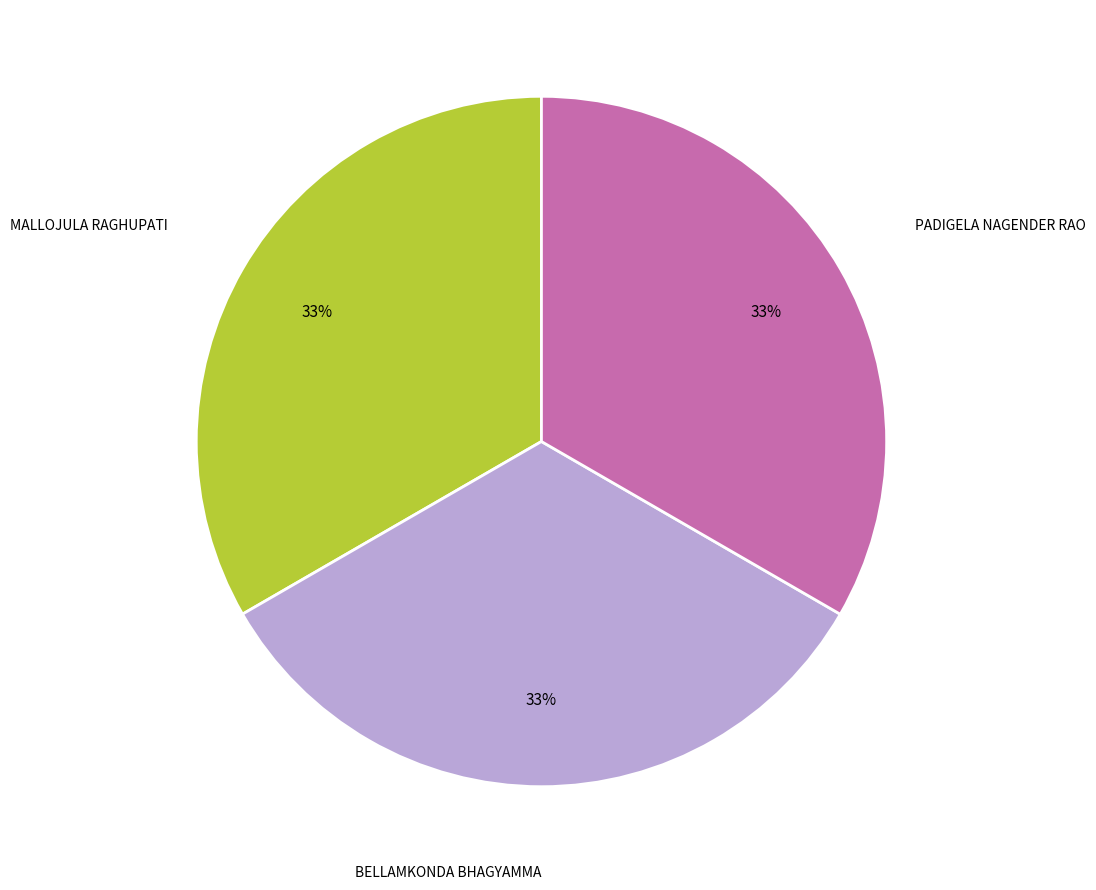

Does BELLAMKONDA BHAGYAMMA account for over 50% of the chart?

No